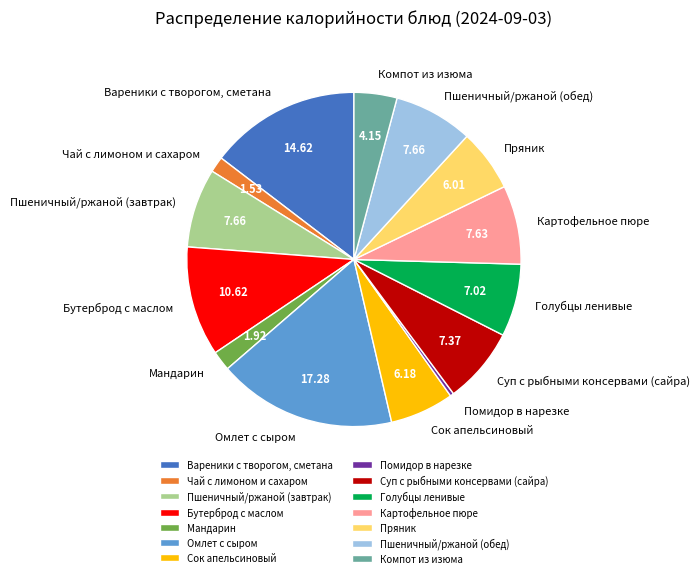

Approximately how many times larger is the value at Бутерброд с маслом compared to Суп с рыбными консервами (сайра)?

1.4